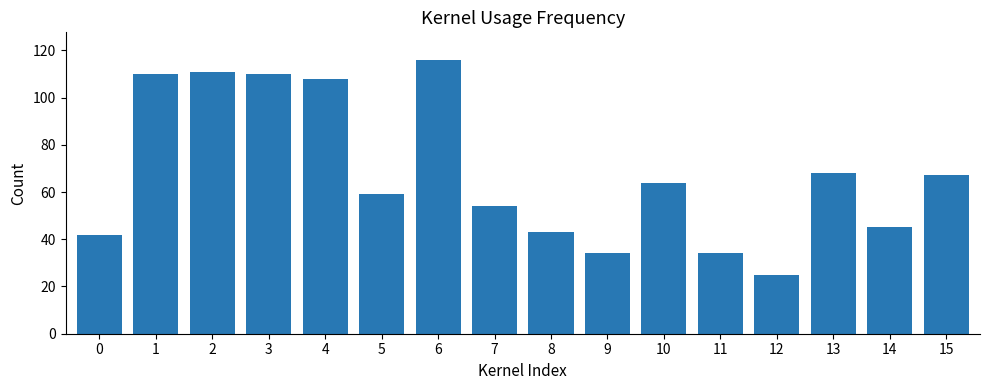

What is the smallest value displayed?

25